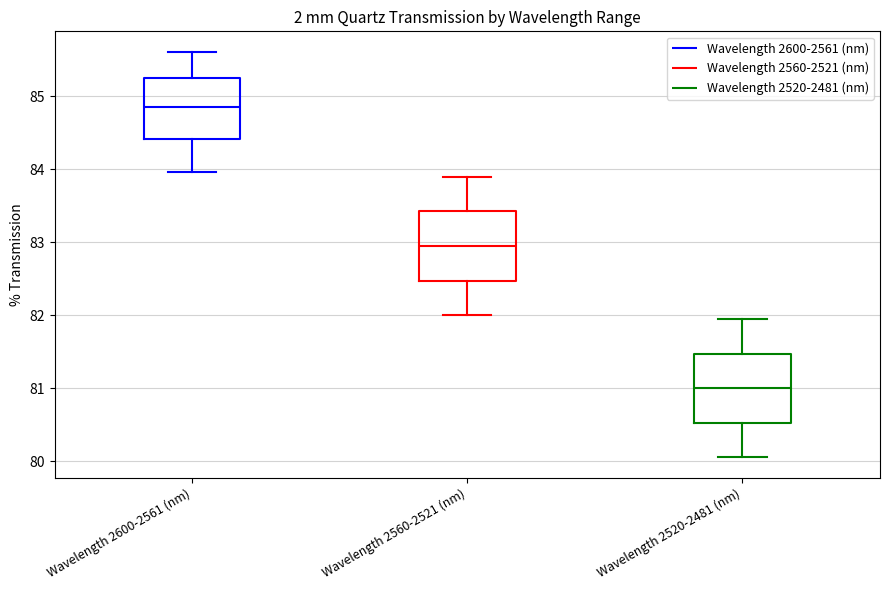

Reading left to right, transcribe this box plot: for each box, give where its median line is, the range the box spans, and where its two whiskers end, as read against the y-axis. The values are not printed on the chart, so give them approximately, as read against the axis.

Wavelength 2600-2561 (nm): median 84.8, box 84.4 to 85.3, whiskers 84.0 to 85.6
Wavelength 2560-2521 (nm): median 83.0, box 82.5 to 83.4, whiskers 82.0 to 83.9
Wavelength 2520-2481 (nm): median 81.0, box 80.5 to 81.5, whiskers 80.1 to 82.0